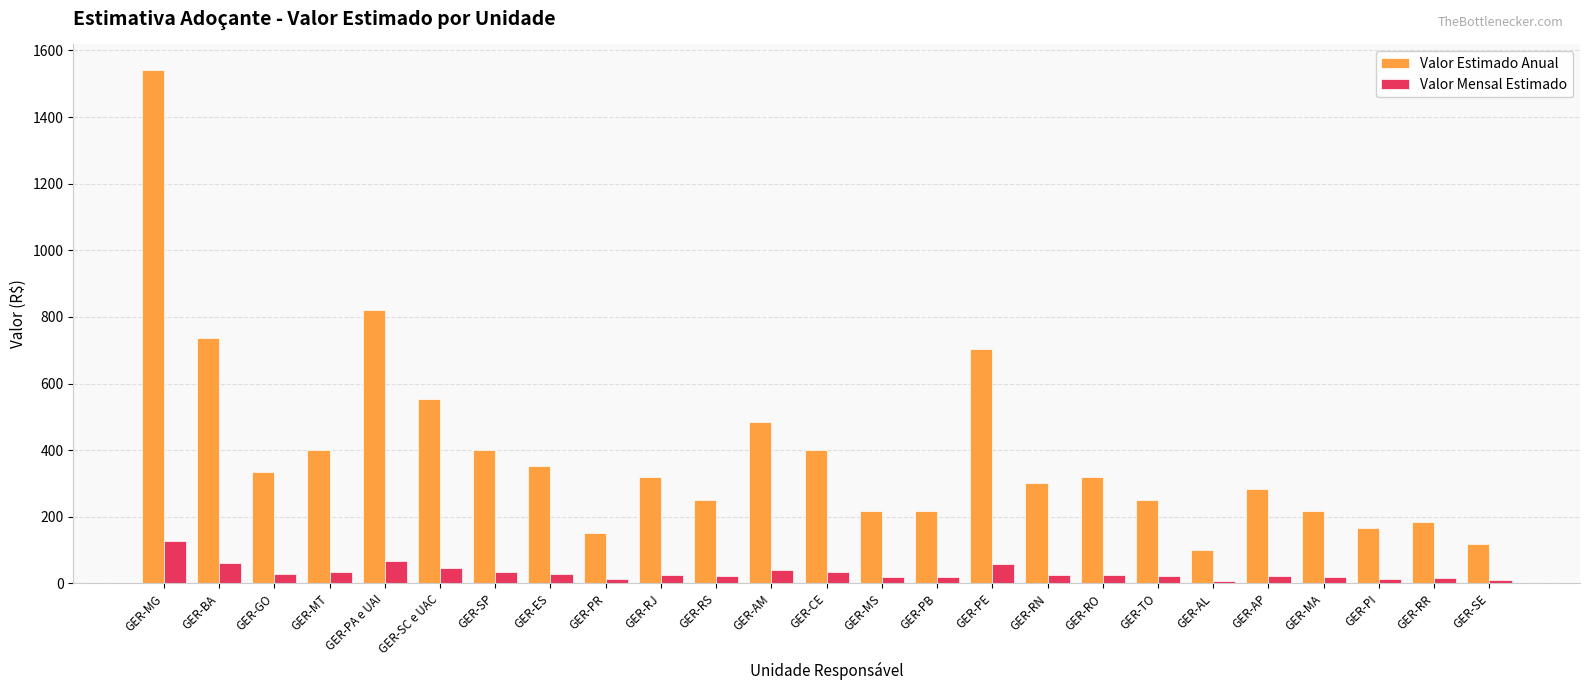

What is the minimum value shown in the chart?

8.4